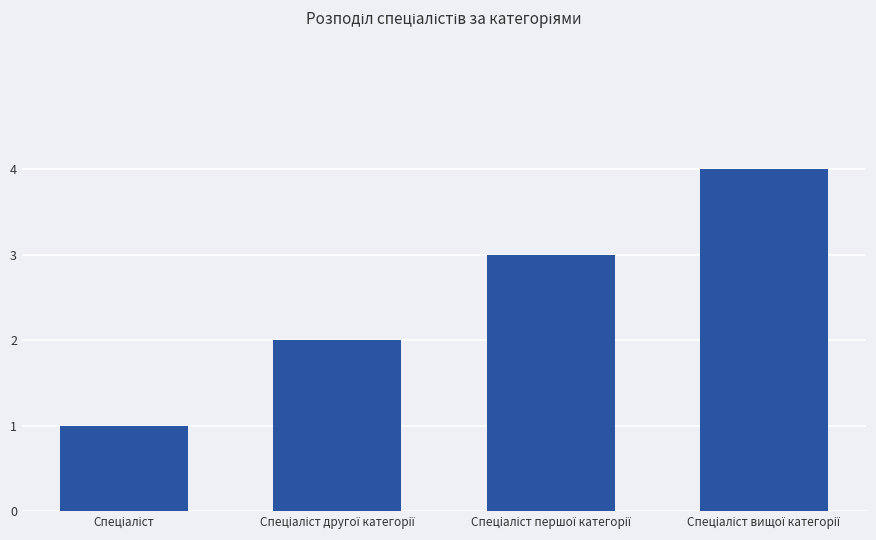

How many data points are less than 3?

2